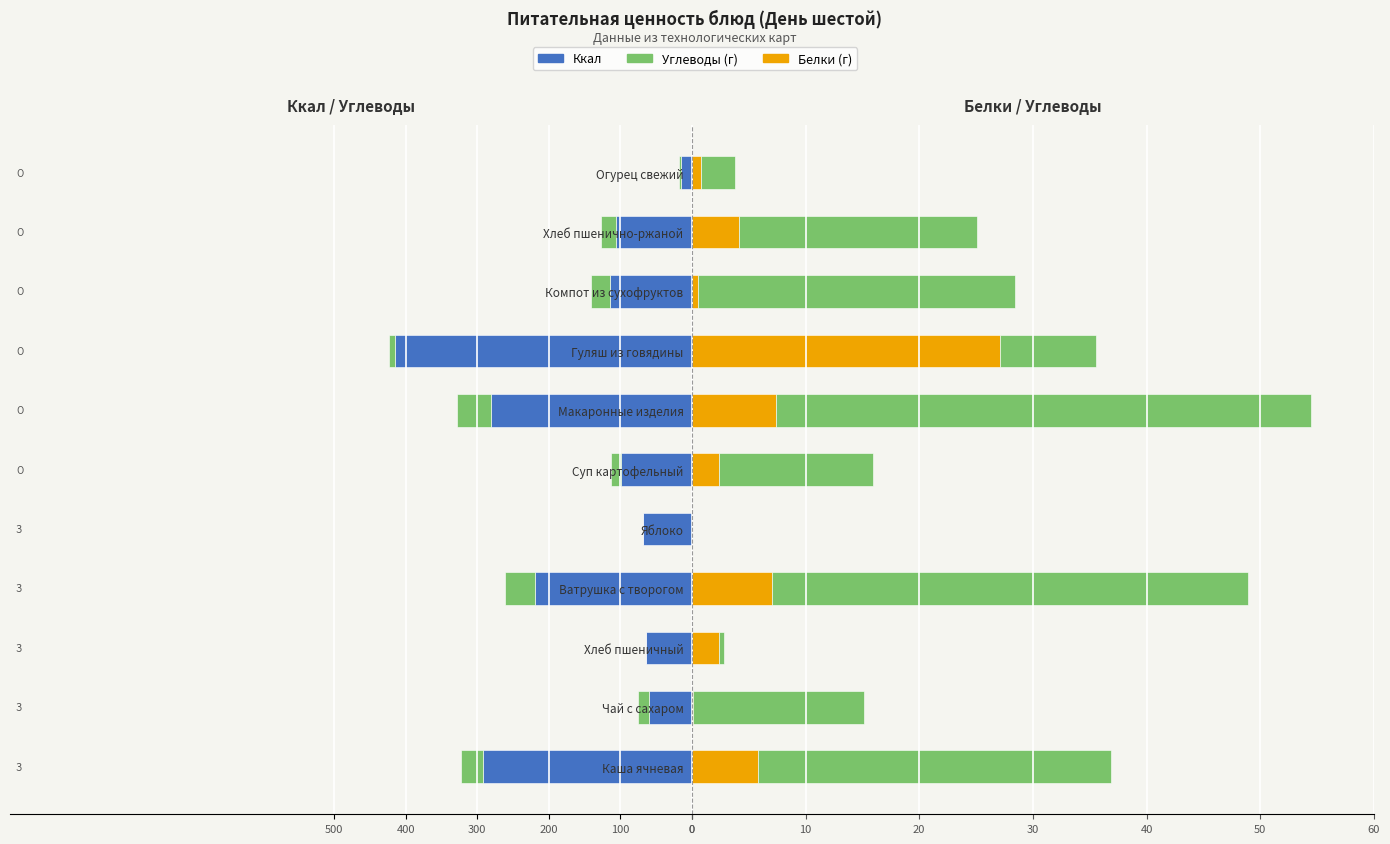

What is the average value of the Ккал series?

-157.5